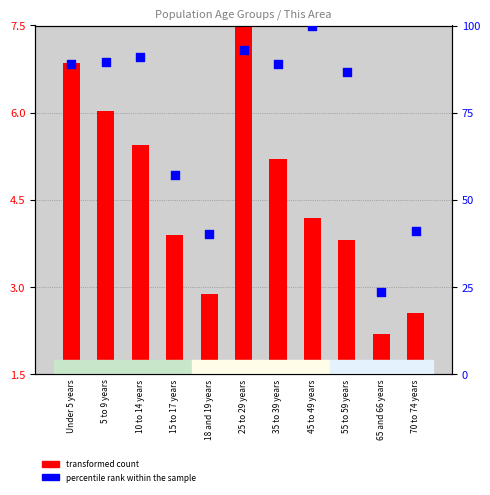

Which series contains the highest Y value?

percentile rank within the sample